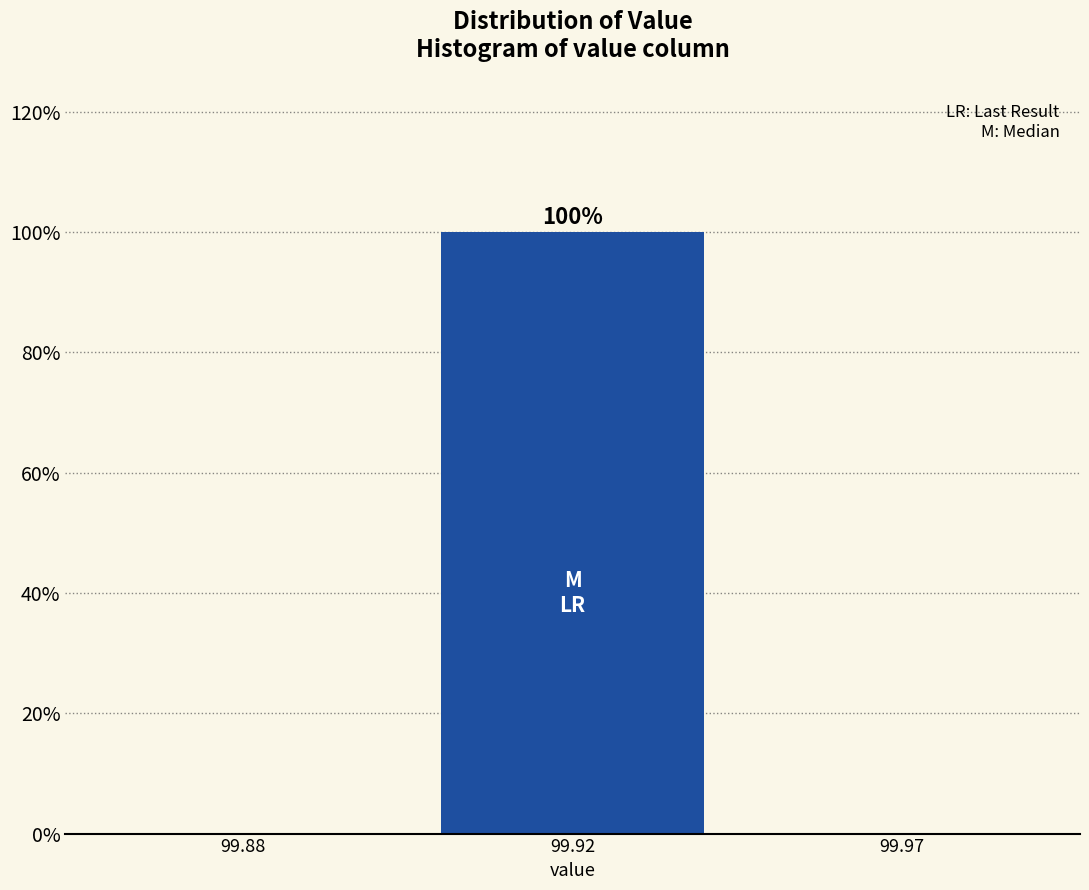

Reading right to left, transcribe all the data shown in this chart.

99.97=0	99.92=100	99.88=0